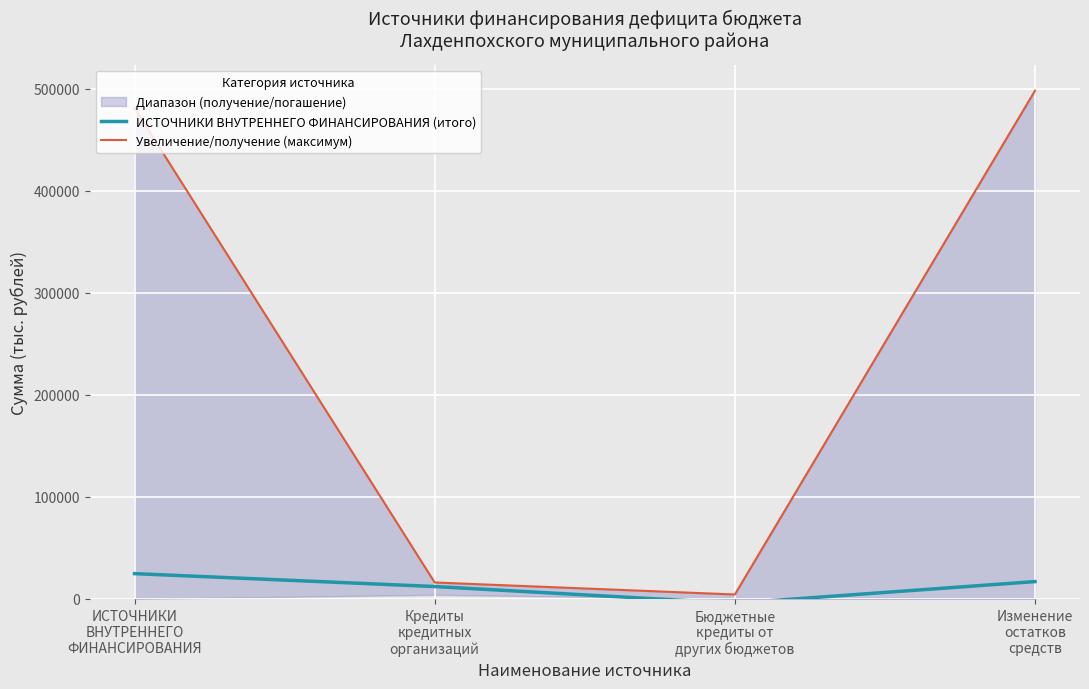

What is the sum of all Увеличение/получение (максимум) values?

1000007.4